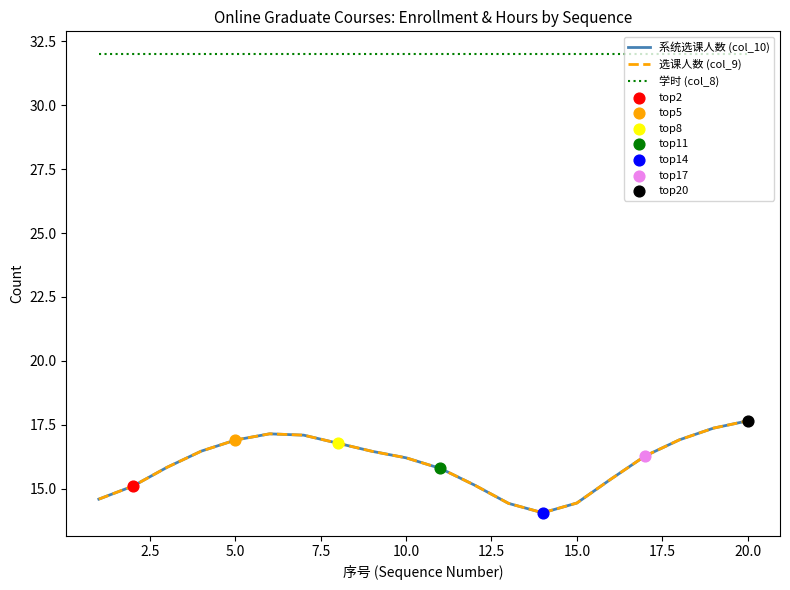

Is this an area chart (filled region under the line)?

No